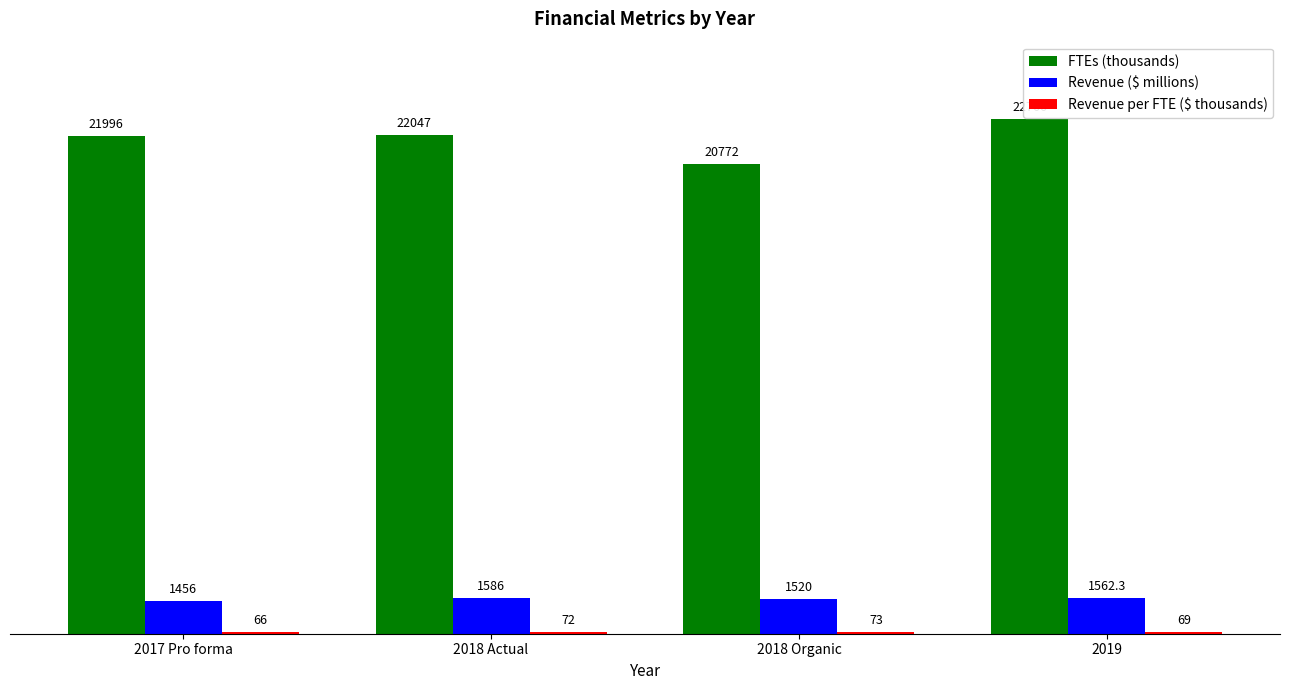

Where is Revenue ($ millions) nearest to the value 1521?

2018 Organic